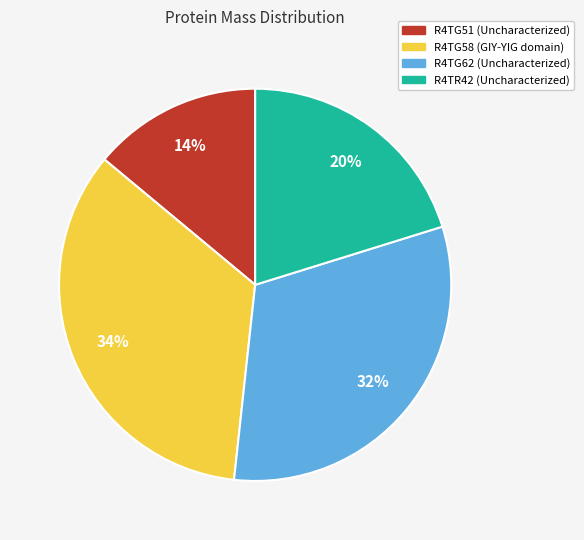

Combined, do R4TR42 (Uncharacterized) and R4TG58 (GIY-YIG domain) account for over 50%?

Yes